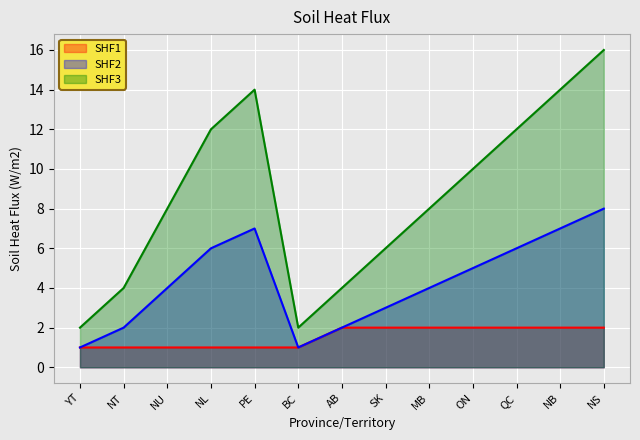

What is the value of the SHF3 point at the 13th from the left?

16